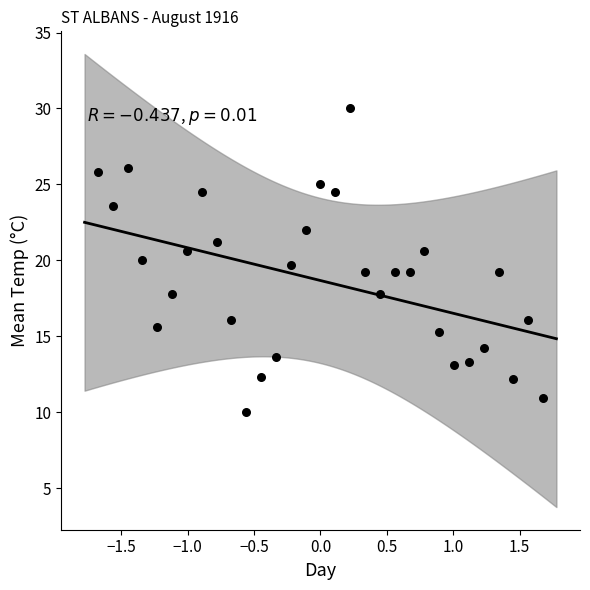

What is the range of Y values (max minus min)?

20.0